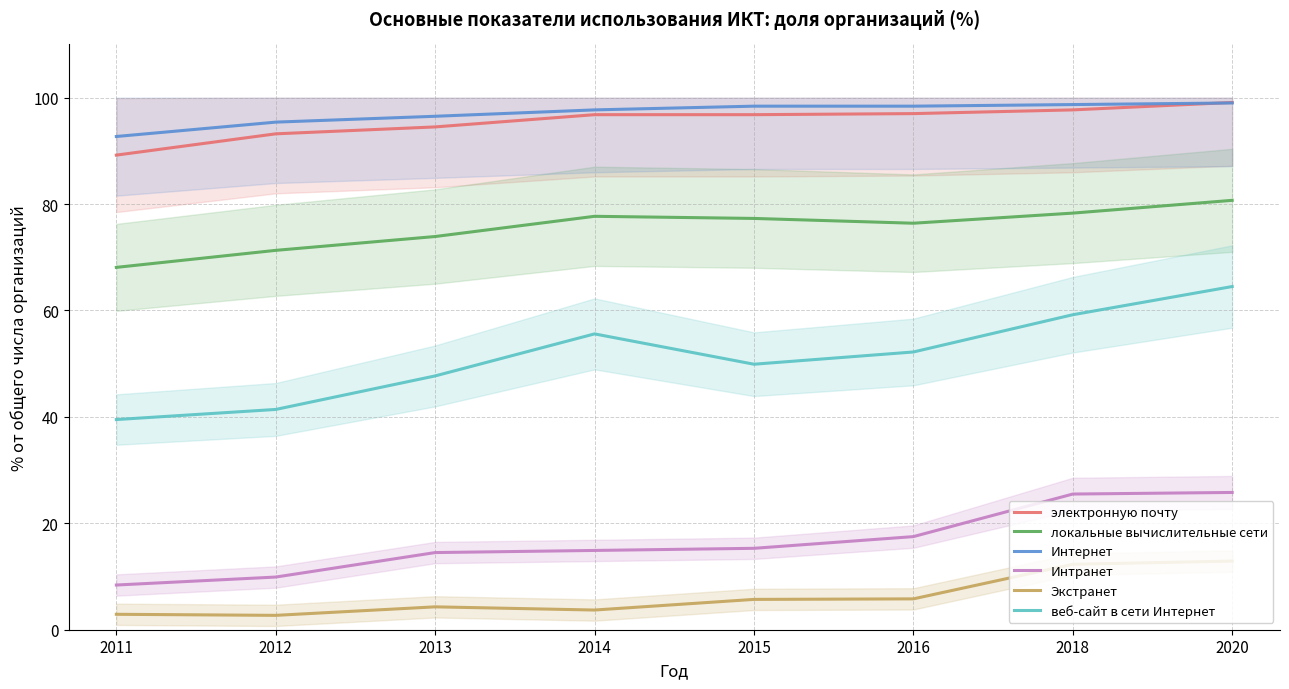

Is it true that Интранет equals 25.5 at 2018?

True